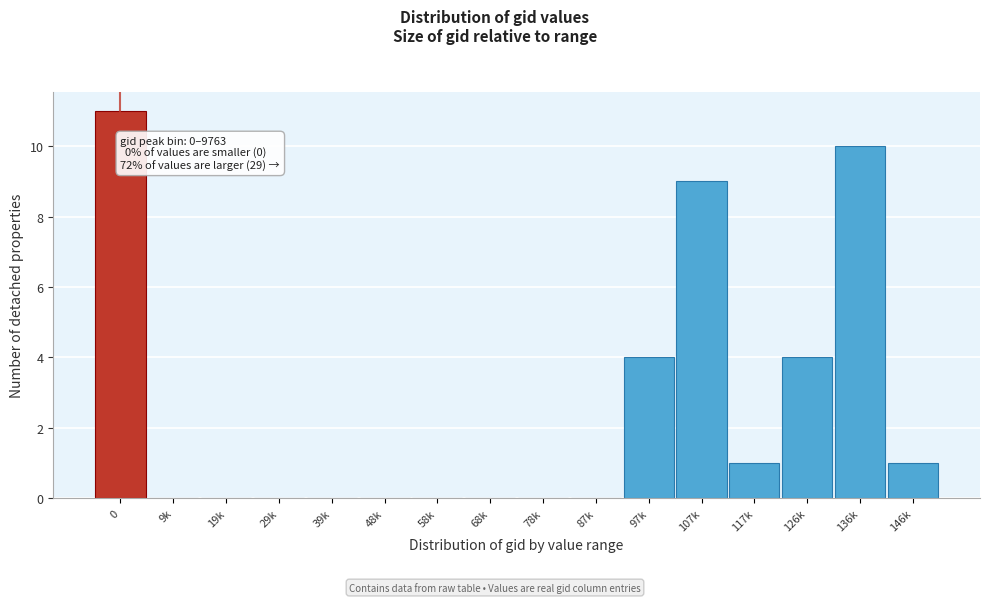

Reading right to left, what are all the values shown in this chart?

146k=1	136k=10	126k=4	117k=1	107k=9	97k=4	87k=0	78k=0	68k=0	58k=0	48k=0	39k=0	29k=0	19k=0	9k=0	0=11